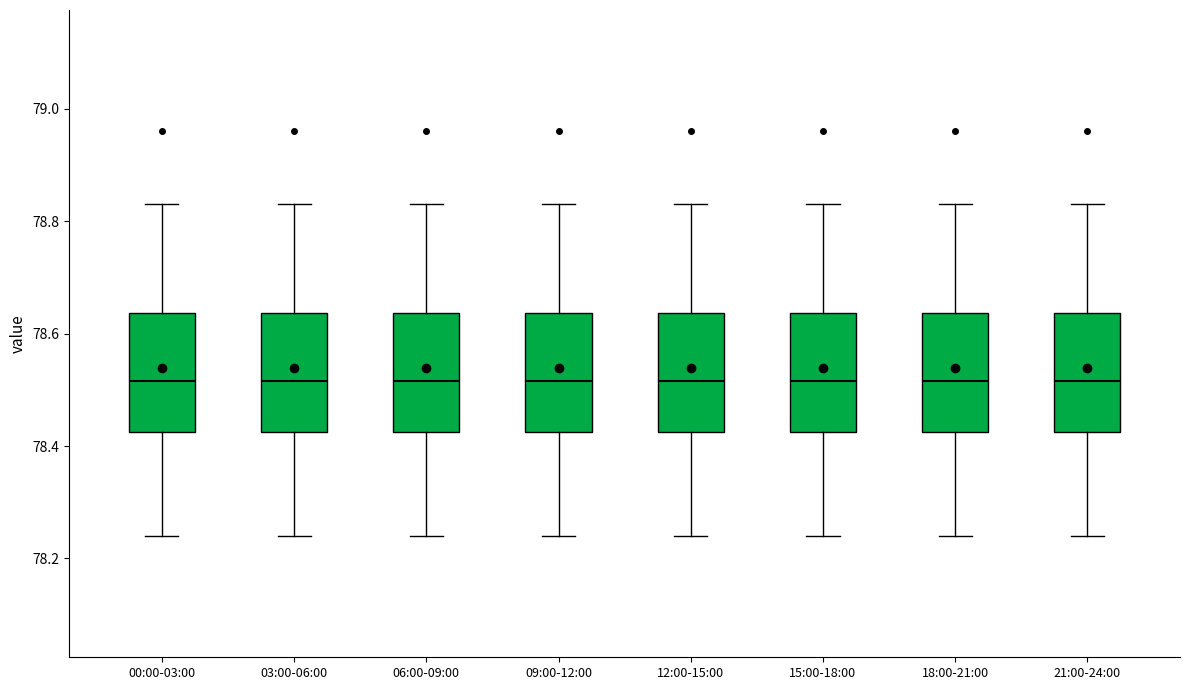

Where is the upper edge of the box for 09:00-12:00 on the y-axis? The values are not printed on the chart, so give them approximately, as read against the axis.

78.64